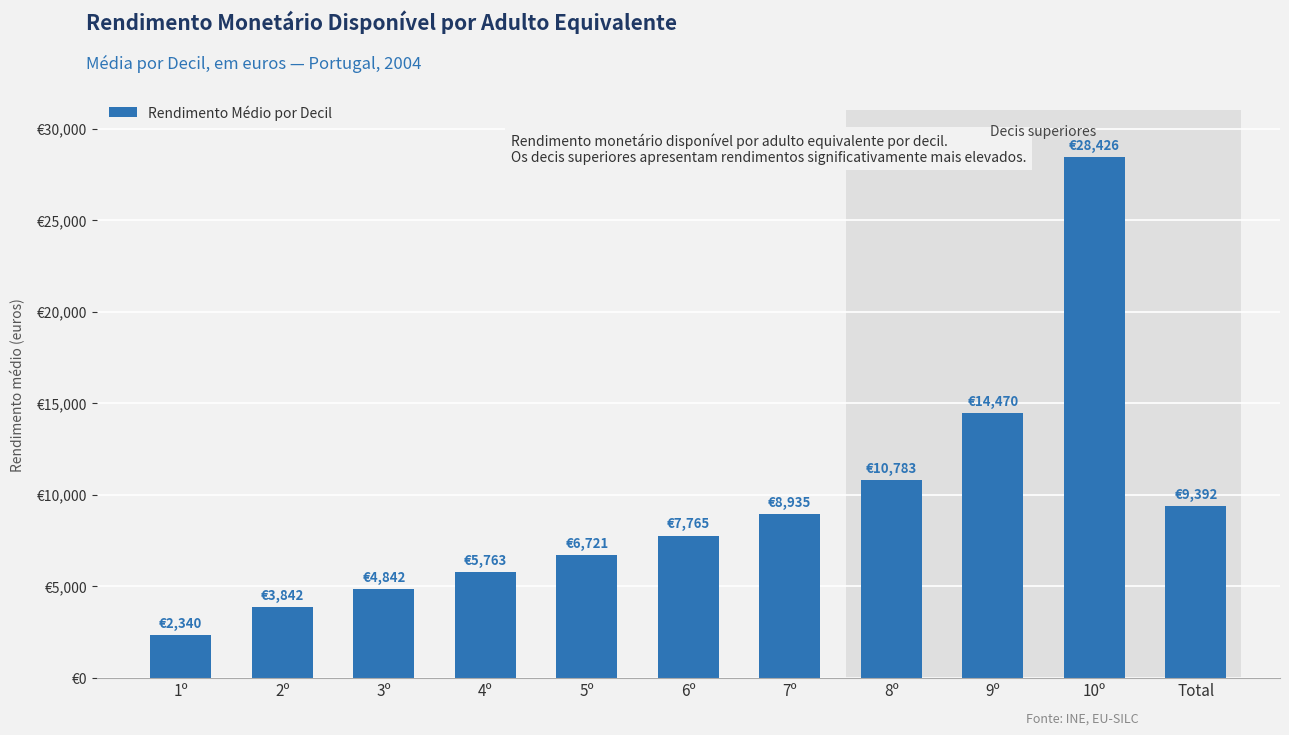

What is the average value?

9389